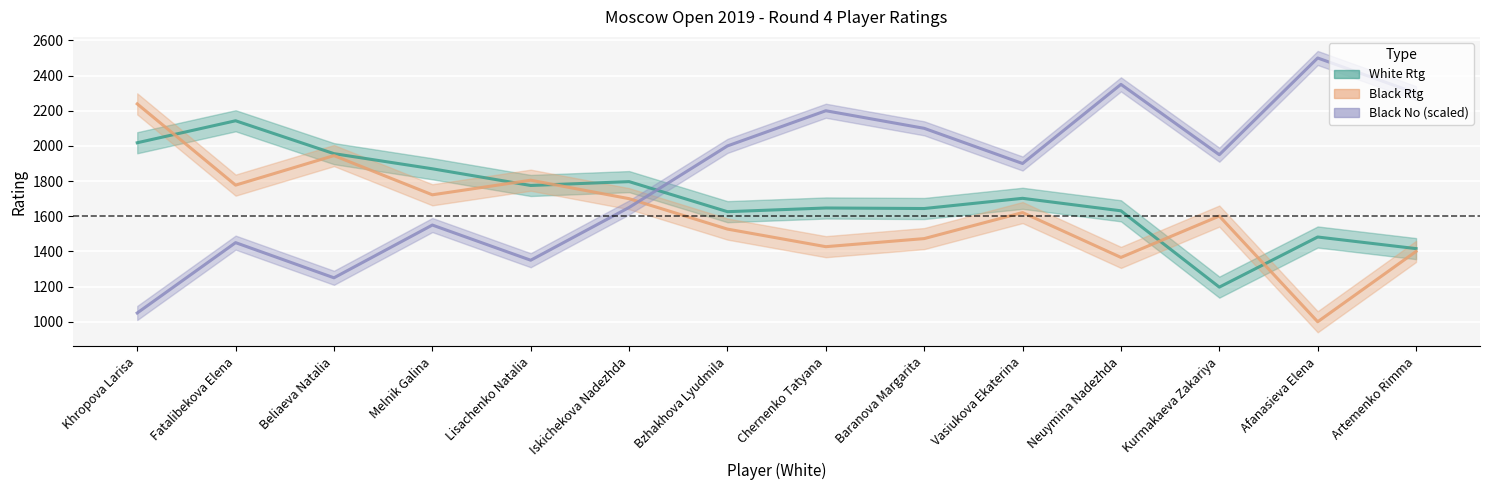

What is the total value across all series at Artemenko Rimma?

5116